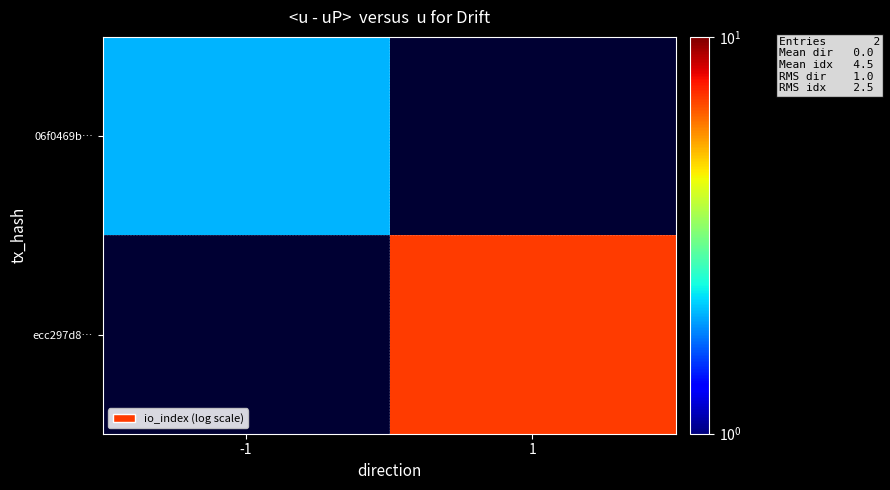

What is the smallest value displayed?

2.0